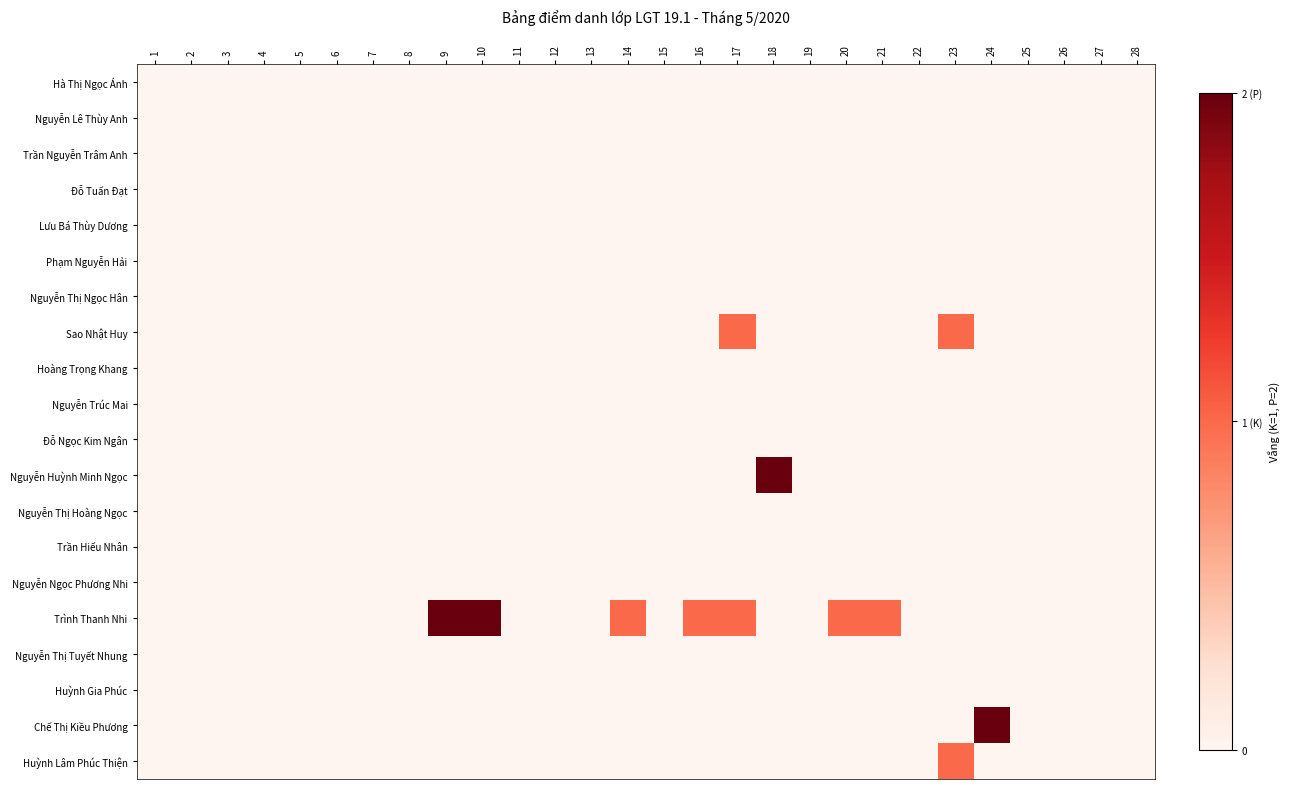

What is the greatest value displayed?

2